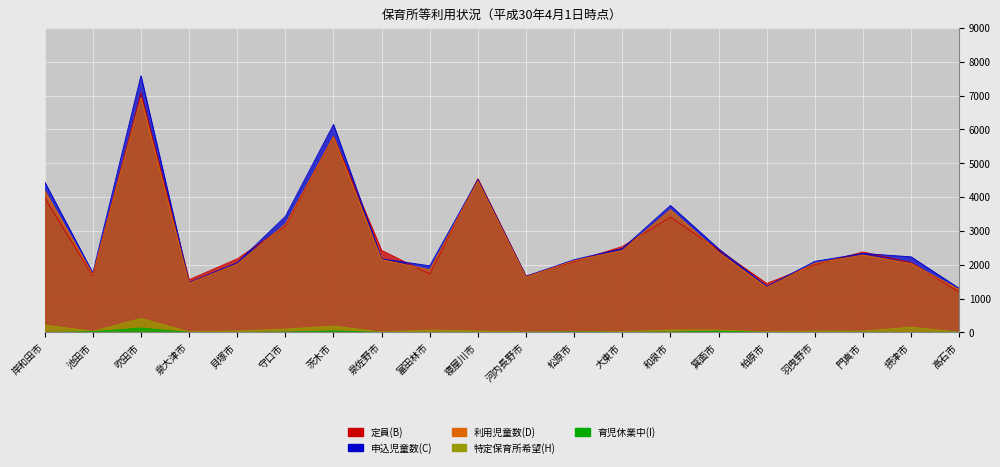

Reading left to right, transcribe all the data shown in this chart.

定員(B): 岸和田市=3973	池田市=1670	吹田市=7087	泉大津市=1557	貝塚市=2174	守口市=3143	茨木市=5790	泉佐野市=2423	富田林市=1723	寝屋川市=4543	河内長野市=1664	松原市=2090	大東市=2538	和泉市=3404	箕面市=2444	柏原市=1446	羽曳野市=2002	門真市=2378	摂津市=2065	高石市=1190
申込児童数(C): 岸和田市=4447	池田市=1760	吹田市=7587	泉大津市=1473	貝塚市=2061	守口市=3427	茨木市=6145	泉佐野市=2175	富田林市=1968	寝屋川市=4518	河内長野市=1658	松原市=2150	大東市=2476	和泉市=3752	箕面市=2474	柏原市=1358	羽曳野市=2099	門真市=2334	摂津市=2233	高石市=1301
利用児童数(D): 岸和田市=4189	池田市=1708	吹田市=6943	泉大津市=1457	貝塚市=2021	守口市=3199	茨木市=5783	泉佐野市=2152	富田林市=1851	寝屋川市=4476	河内長野市=1638	松原市=2122	大東市=2421	和泉市=3627	箕面市=2369	柏原市=1331	羽曳野市=2044	門真市=2287	摂津市=2034	高石市=1266
特定保育所希望(H): 岸和田市=220	池田市=32	吹田市=413	泉大津市=16	貝塚市=40	守口市=98	茨木市=187	泉佐野市=9	富田林市=69	寝屋川市=42	河内長野市=12	松原市=13	大東市=21	和泉市=72	箕面市=67	柏原市=15	羽曳野市=38	門真市=36	摂津市=155	高石市=5
育児休業中(I): 岸和田市=0	池田市=20	吹田市=129	泉大津市=0	貝塚市=0	守口市=9	茨木市=44	泉佐野市=0	富田林市=0	寝屋川市=0	河内長野市=0	松原市=12	大東市=0	和泉市=9	箕面市=35	柏原市=0	羽曳野市=0	門真市=4	摂津市=0	高石市=4